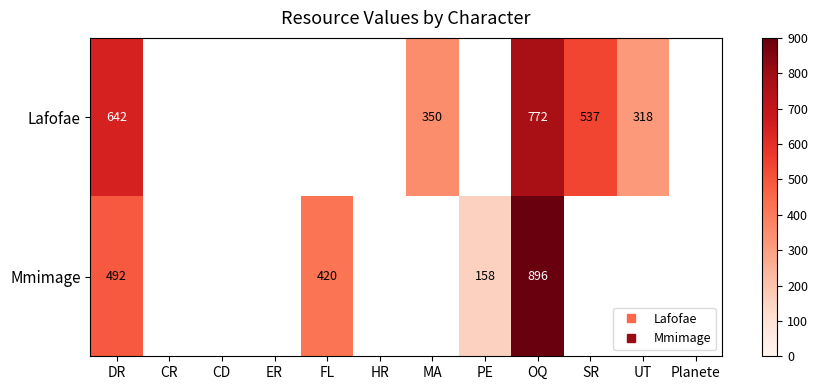

Where is Lafofae nearest to the value 545?

SR